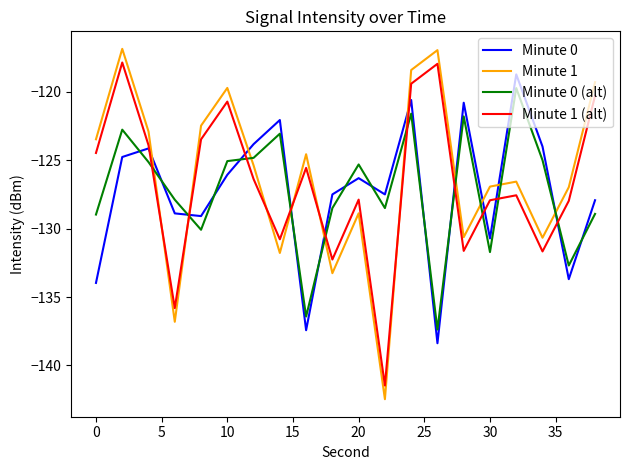

True or false: Minute 0 and Minute 0 (alt) cross at least once.

True